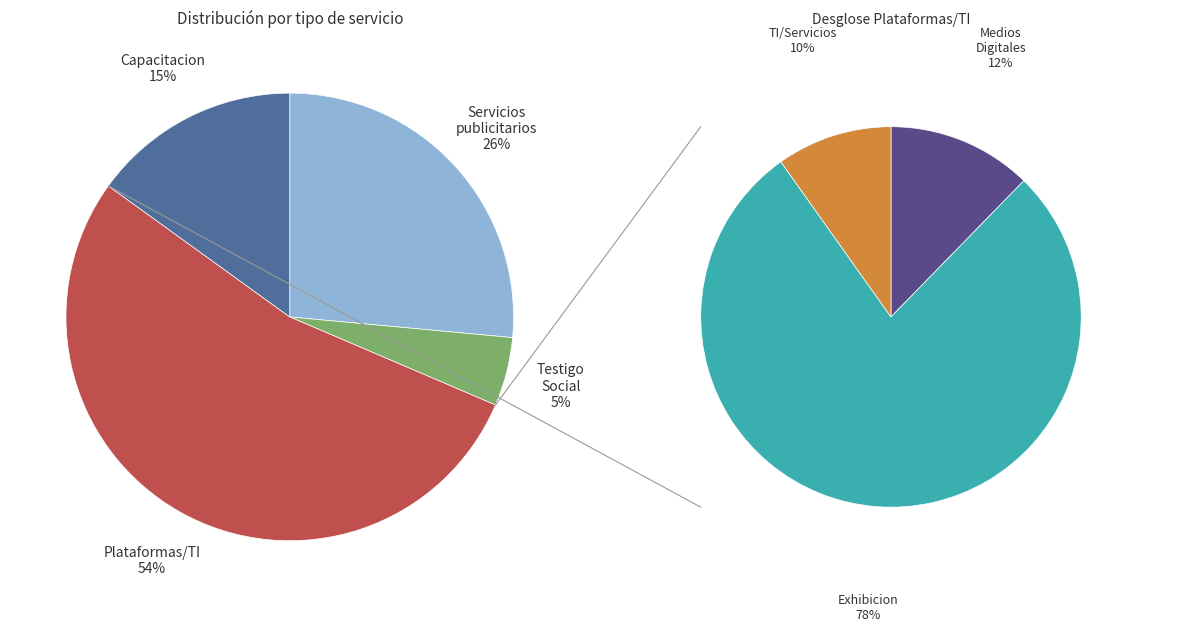

Is ONG CONTRALORIA CIUDADANA the majority of the pie?

No